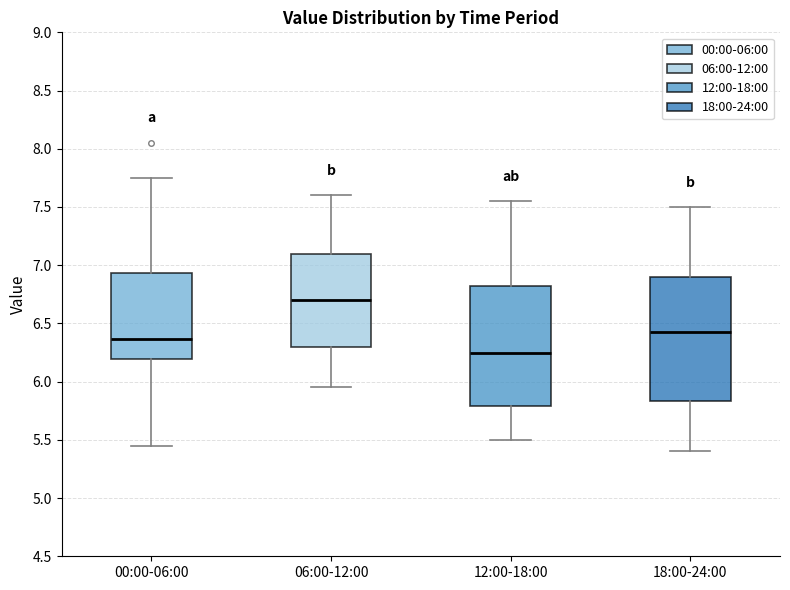

Which box's median line is the highest?

06:00-12:00